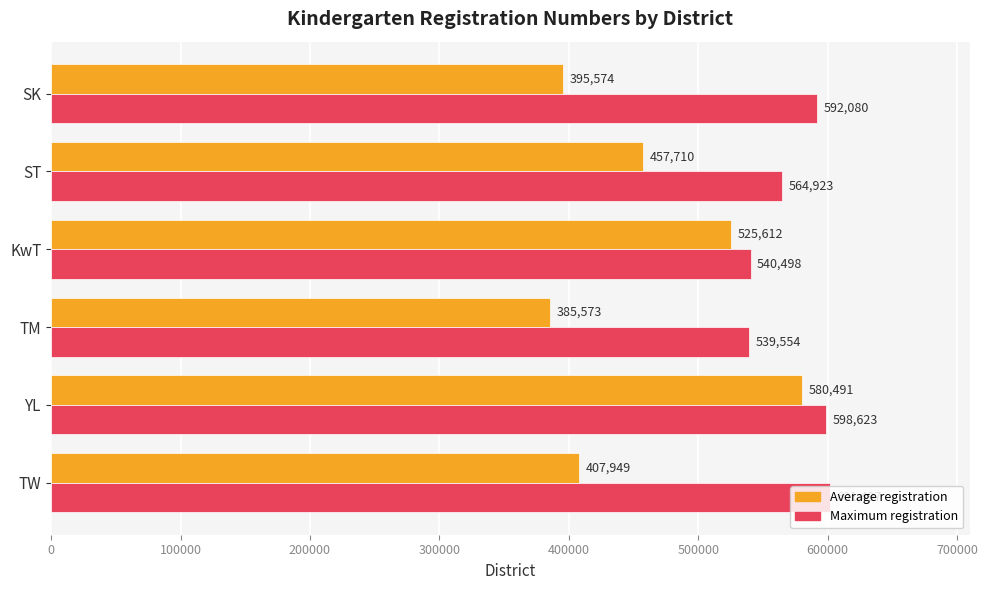

What is the total value across all series at ST?

1022633